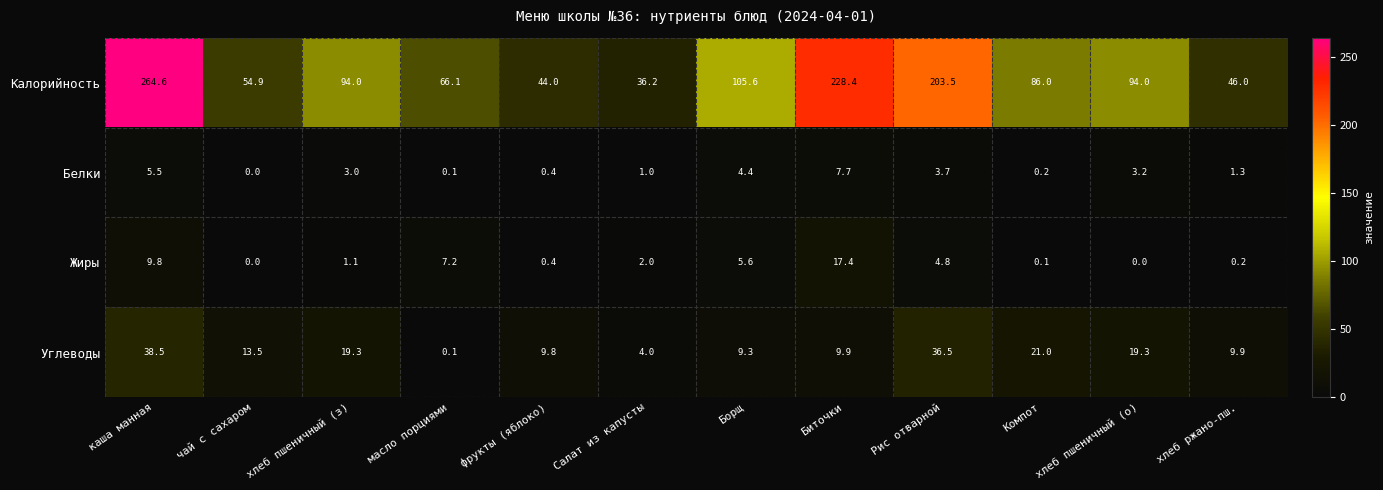

Where does the Белки series first go above 3?

каша манная